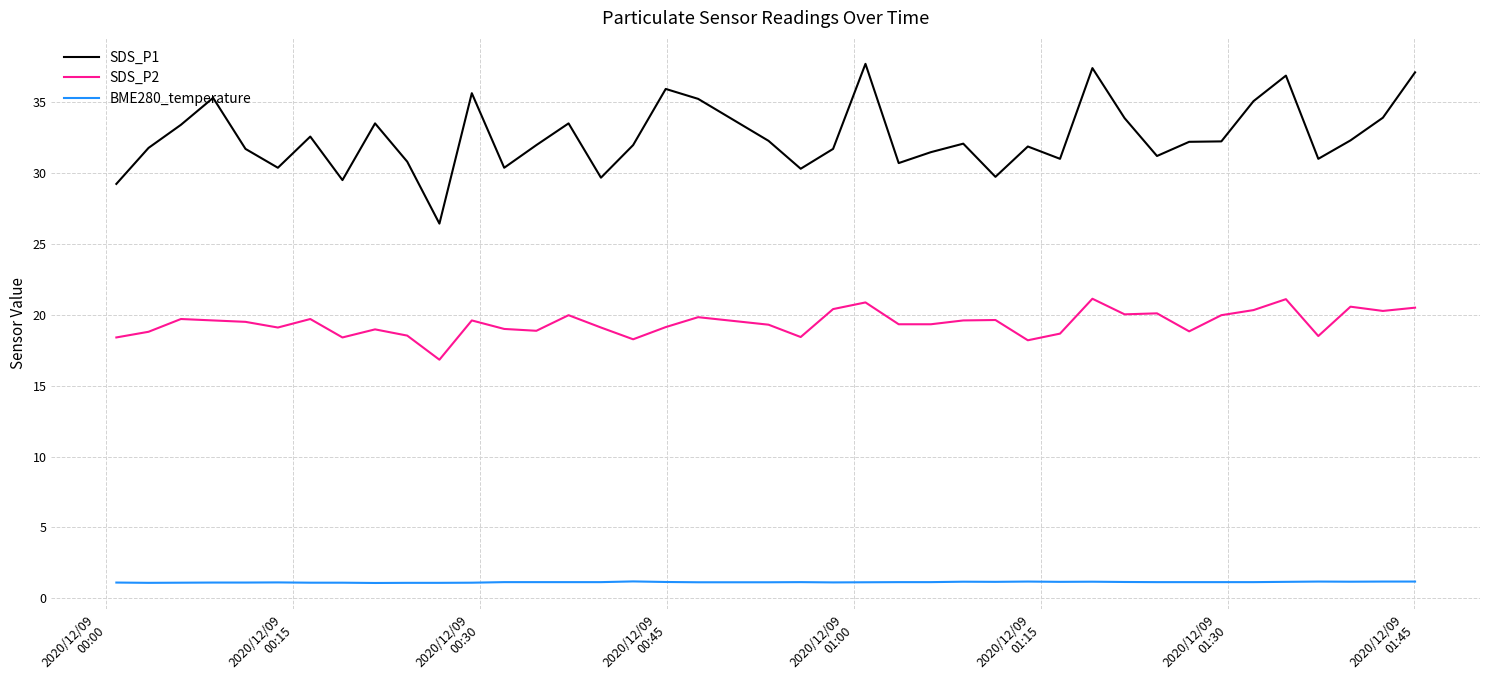

How many lines are shown in the chart?

3